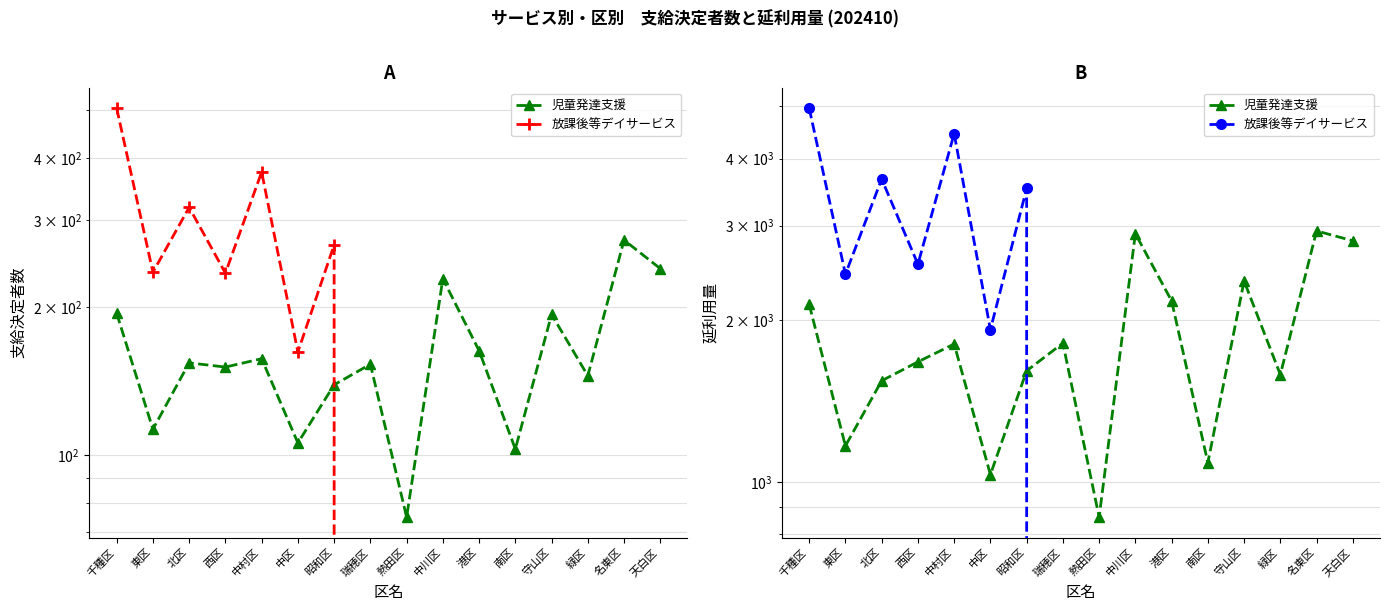

True or false: 放課後等デイサービス has more than 2 interior local peaks.

True